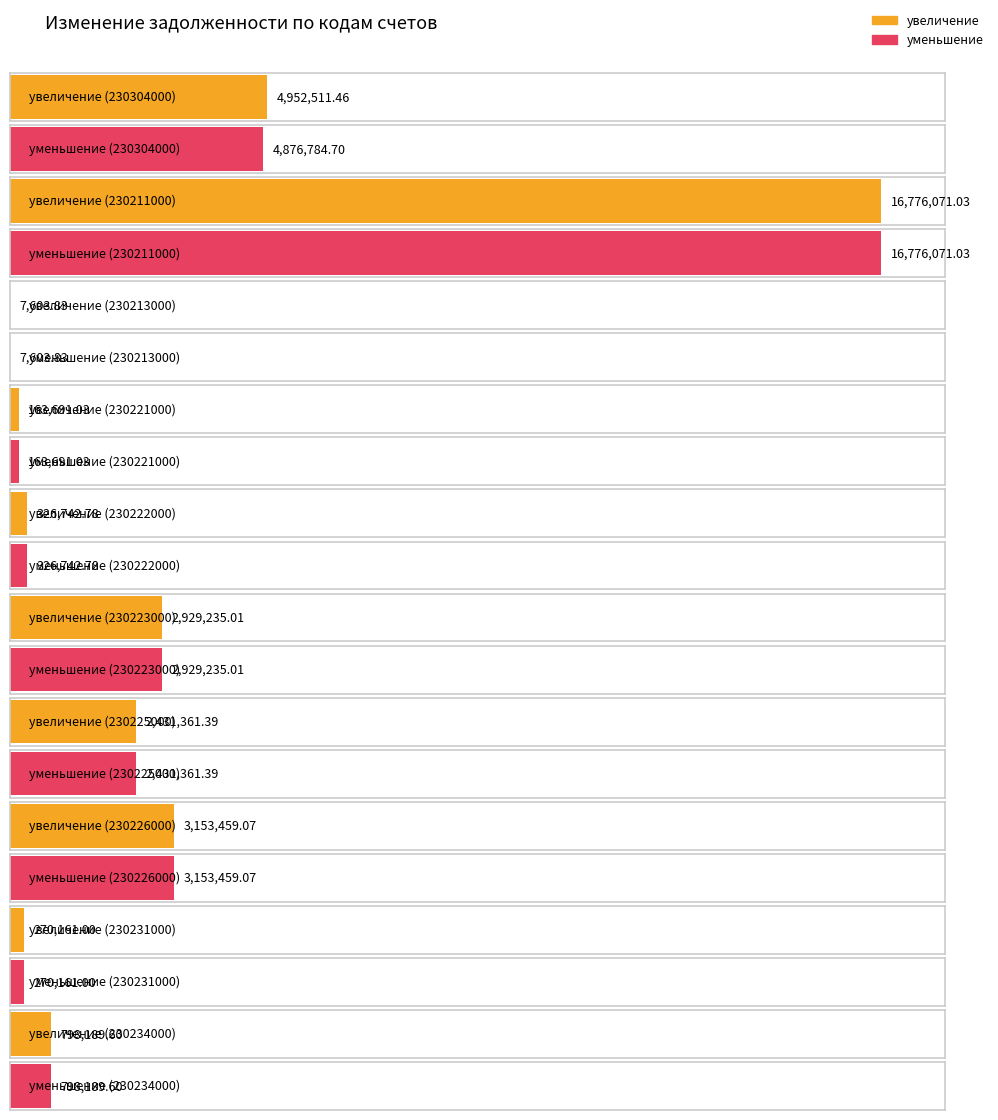

What is the highest value of the увеличение series?

16776071.0